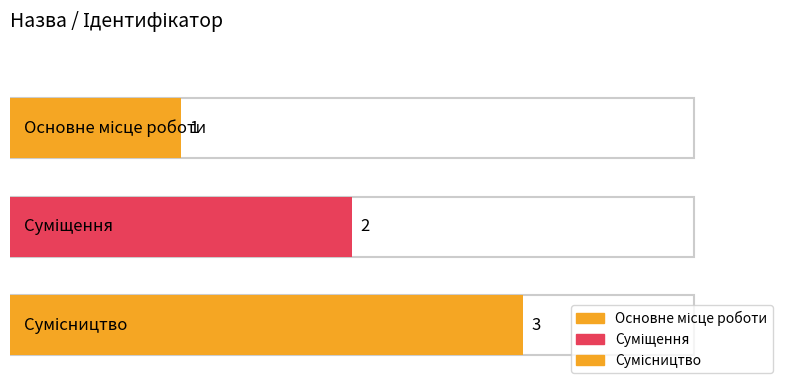

What position from the left is Основне місце роботи?

1